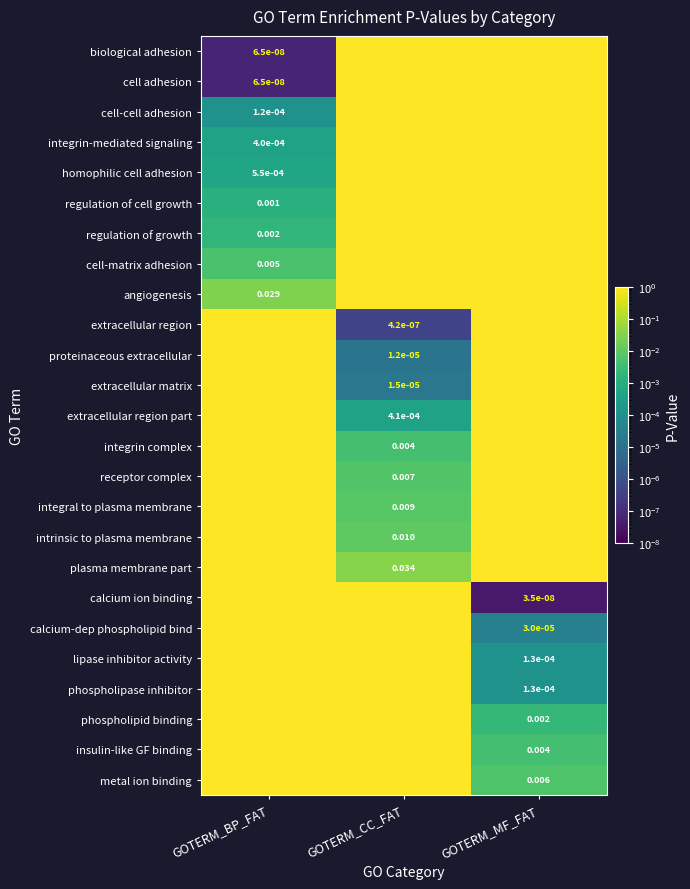

List the labels in order of extracellular region value, largest first.

GOTERM_BP_FAT, GOTERM_MF_FAT, GOTERM_CC_FAT